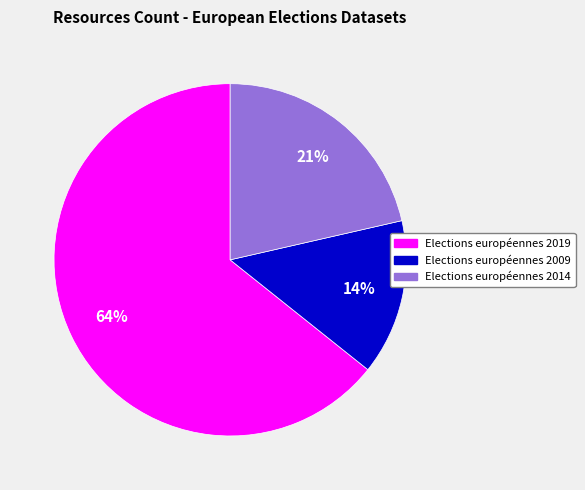

Is the sum of Elections européennes 2019 and Elections européennes 2014 greater than half?

Yes